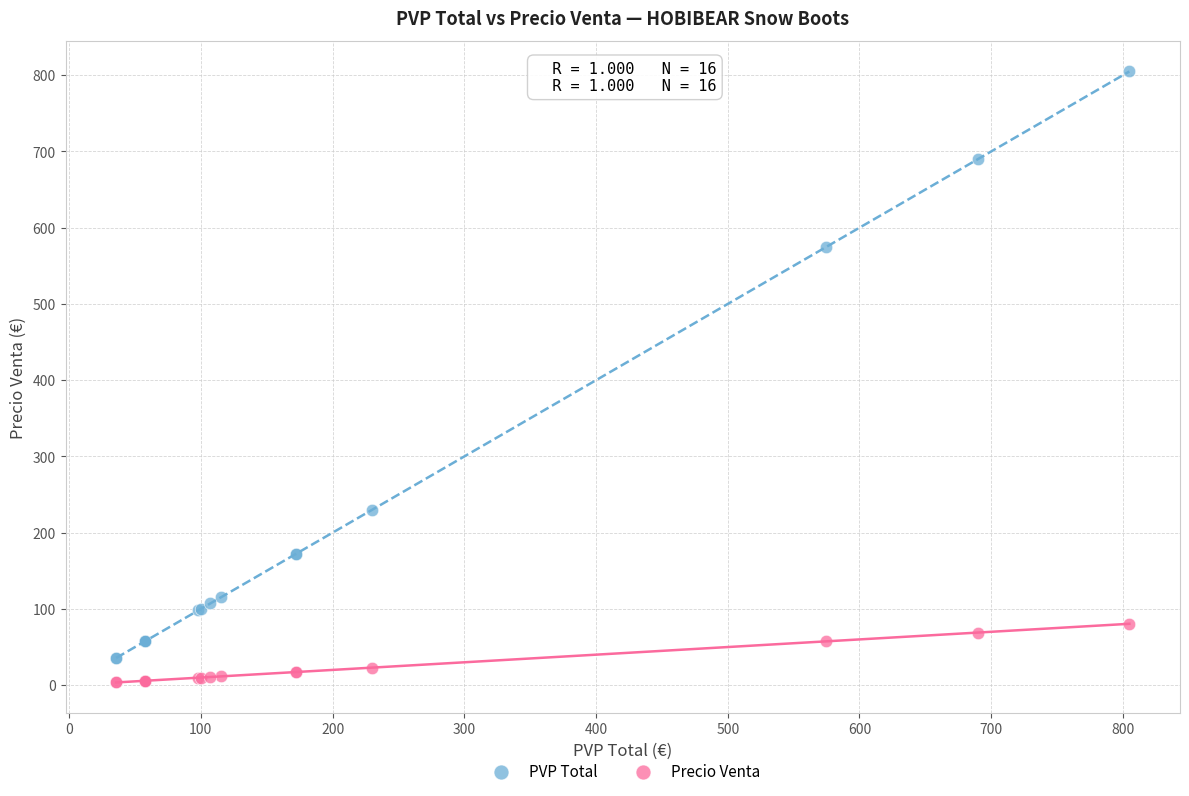

What is the X range (max minus min) for the scatter plot?

769.1